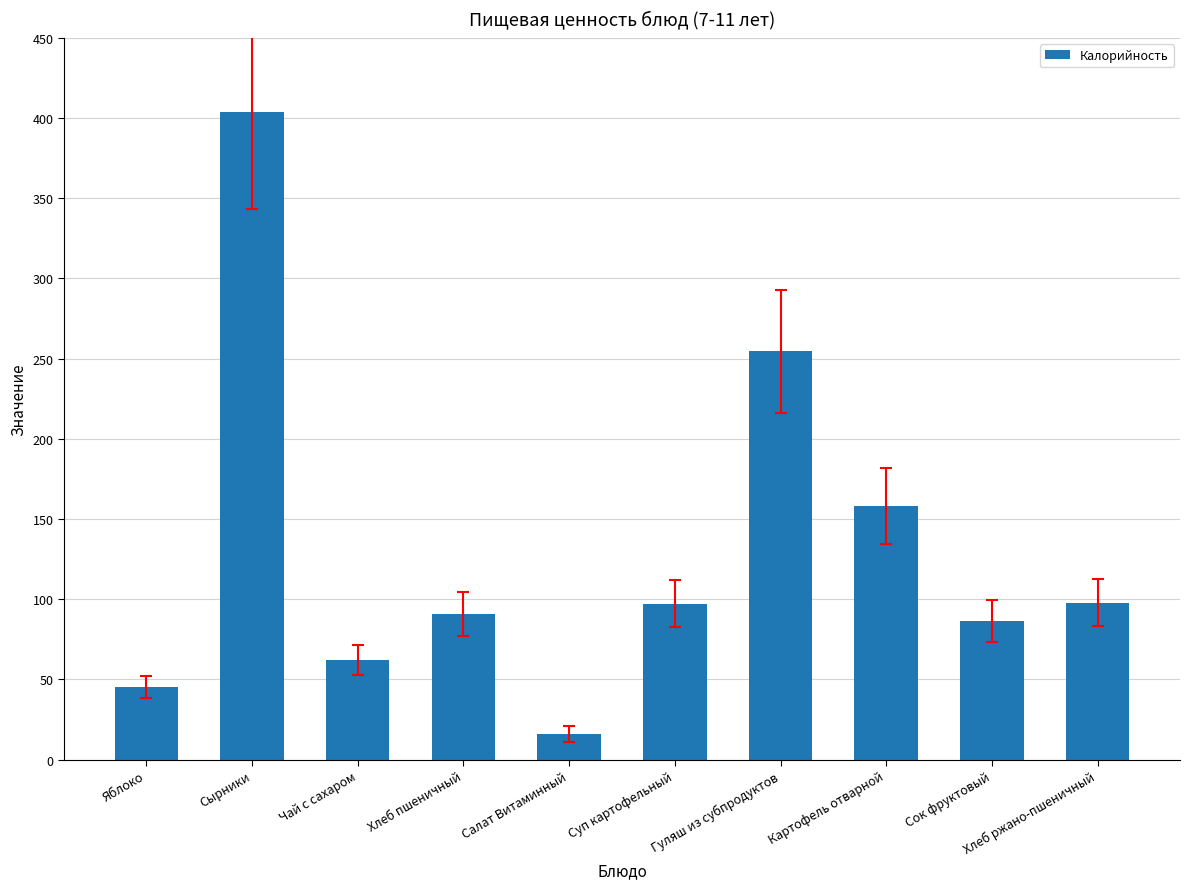

Is it true that the value at Хлеб ржано-пшеничный is 97.8?

True